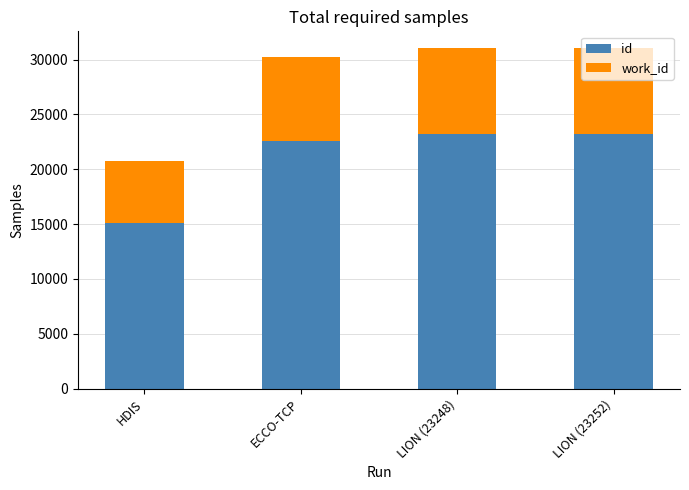

The value of id at LION (23252) is 23252. True or false?

True